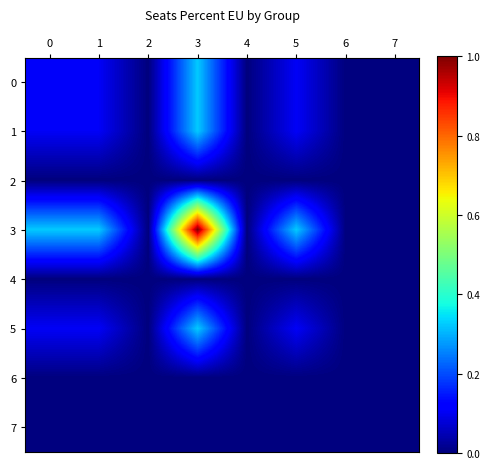

Reading left to right, transcribe all the data shown in this chart.

0: 0=0.1	1=0.1	2=0.0	3=0.3	4=0.0	5=0.1	6=0.0	7=0.0
1: 0=0.1	1=0.1	2=0.0	3=0.3	4=0.0	5=0.1	6=0.0	7=0.0
2: 0=0.0	1=0.0	2=0.0	3=0.0	4=0.0	5=0.0	6=0.0	7=0.0
3: 0=0.3	1=0.3	2=0.0	3=1.0	4=0.0	5=0.3	6=0.0	7=0.0
4: 0=0.0	1=0.0	2=0.0	3=0.0	4=0.0	5=0.0	6=0.0	7=0.0
5: 0=0.1	1=0.1	2=0.0	3=0.3	4=0.0	5=0.1	6=0.0	7=0.0
6: 0=0.0	1=0.0	2=0.0	3=0.0	4=0.0	5=0.0	6=0.0	7=0.0
7: 0=0.0	1=0.0	2=0.0	3=0.0	4=0.0	5=0.0	6=0.0	7=0.0